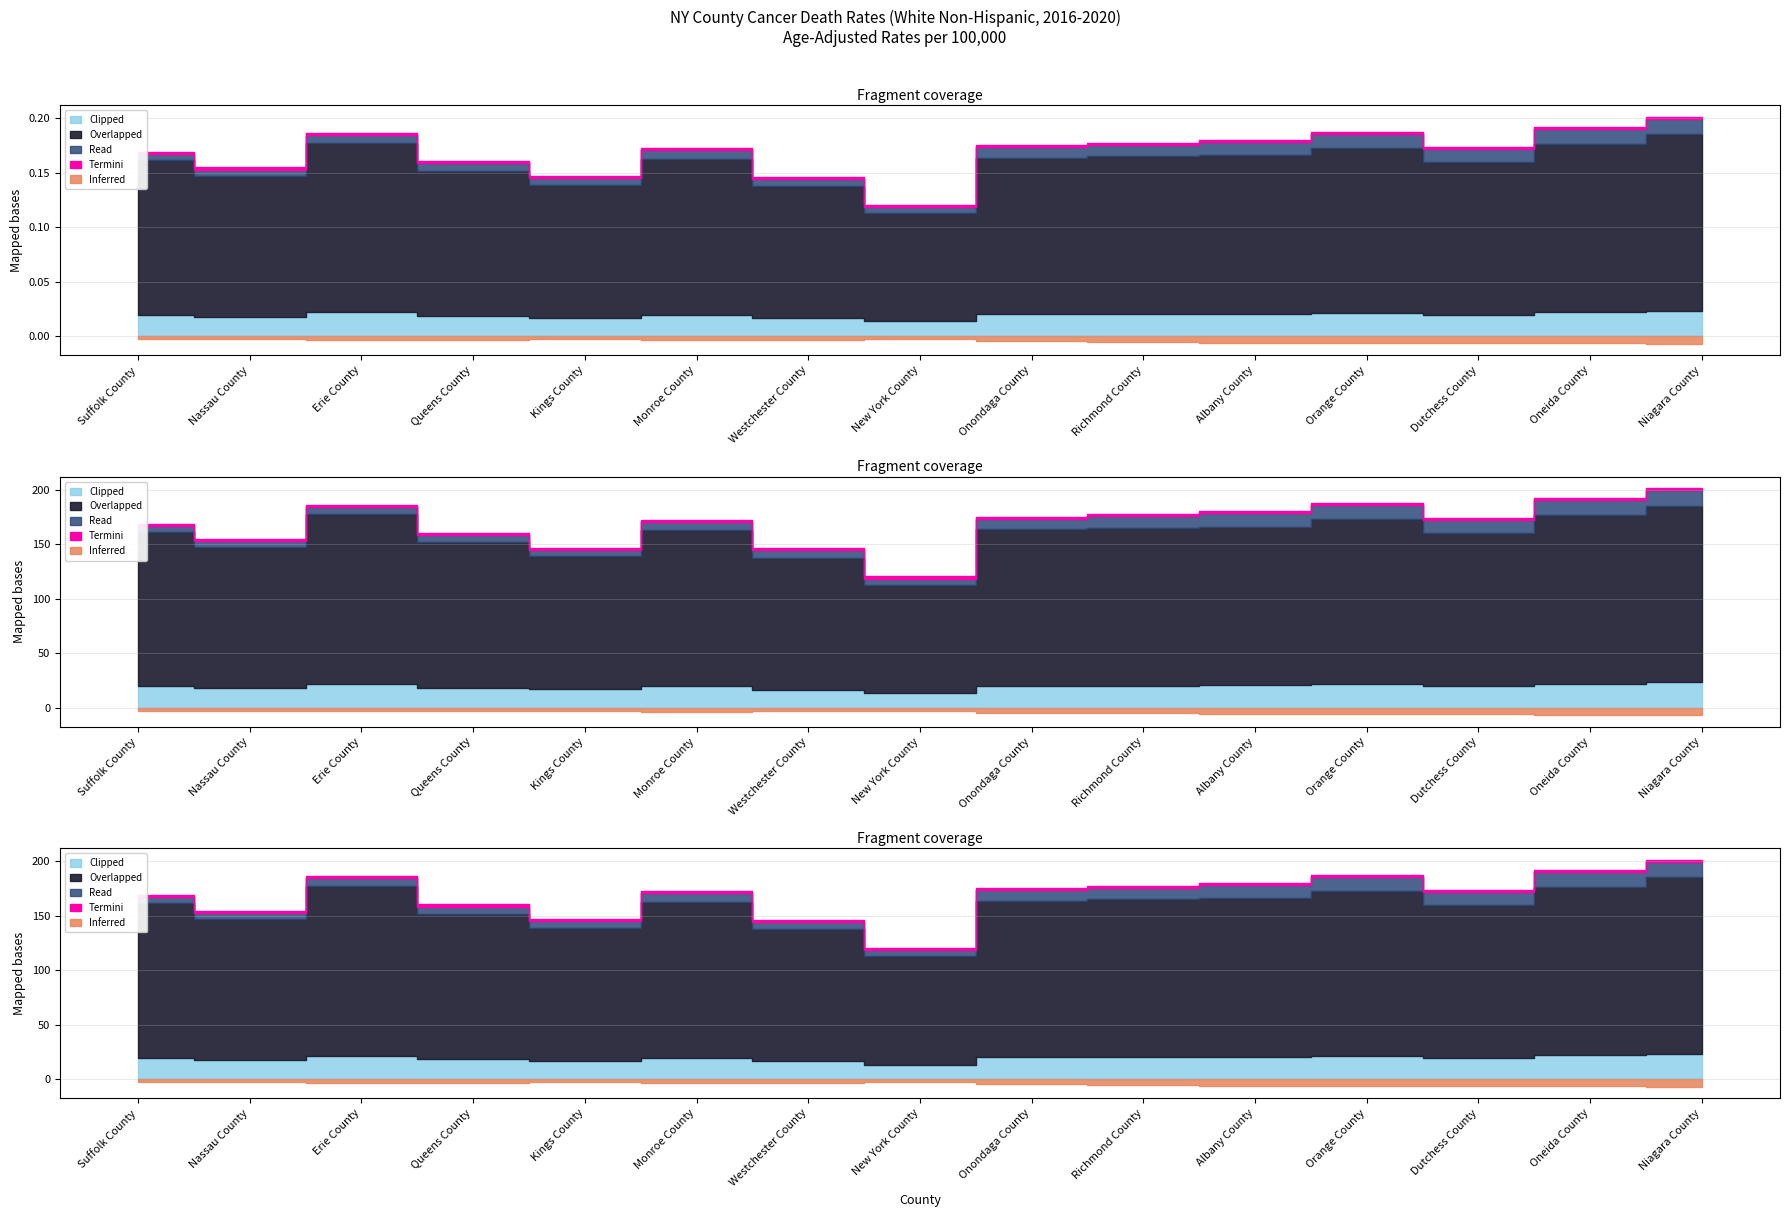

True or false: Upper CI (Rate) has a value of 222.2 at Dutchess County.

False